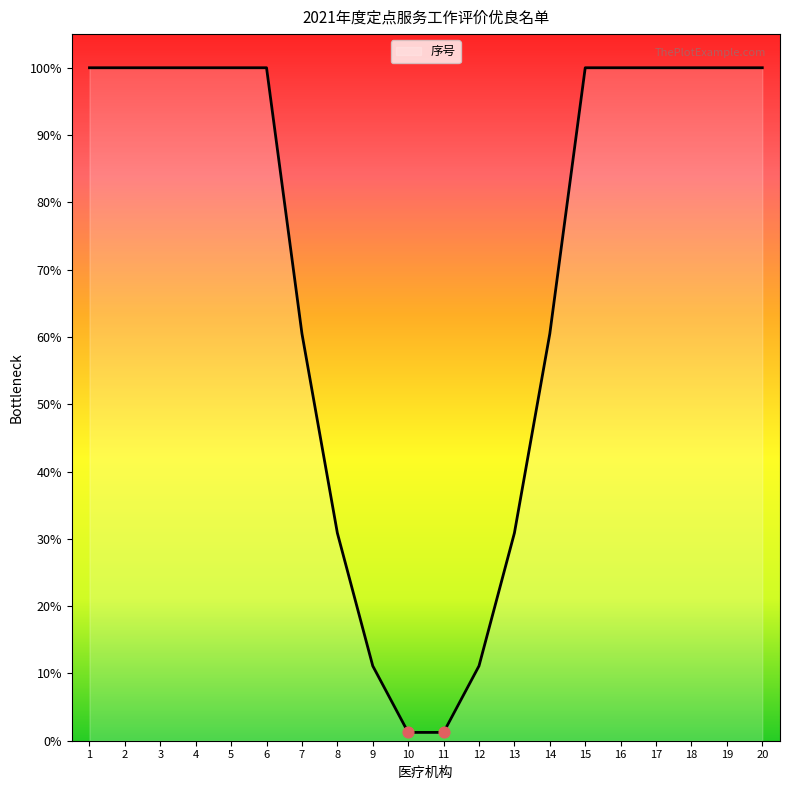

Does the chart have visible grid lines?

No